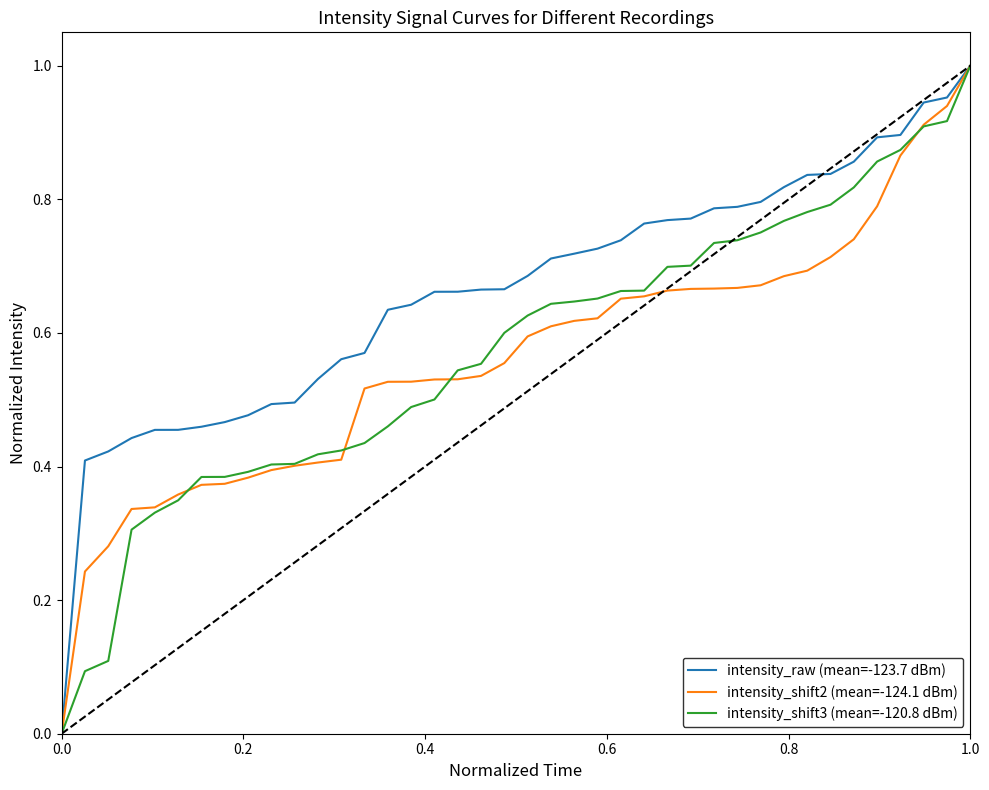

Which series has the largest total across all categories?

intensity_raw (mean=-123.7 dBm)